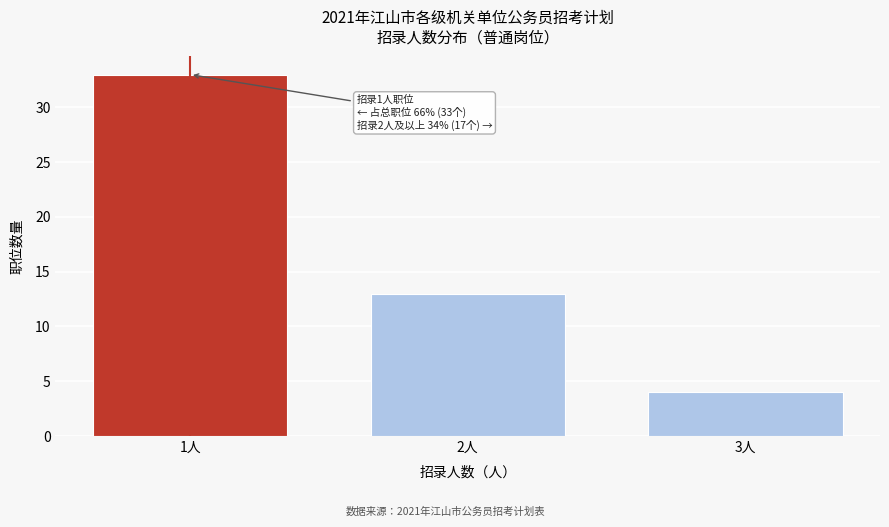

Reading left to right, transcribe all the data shown in this chart.

1人=33	2人=13	3人=4